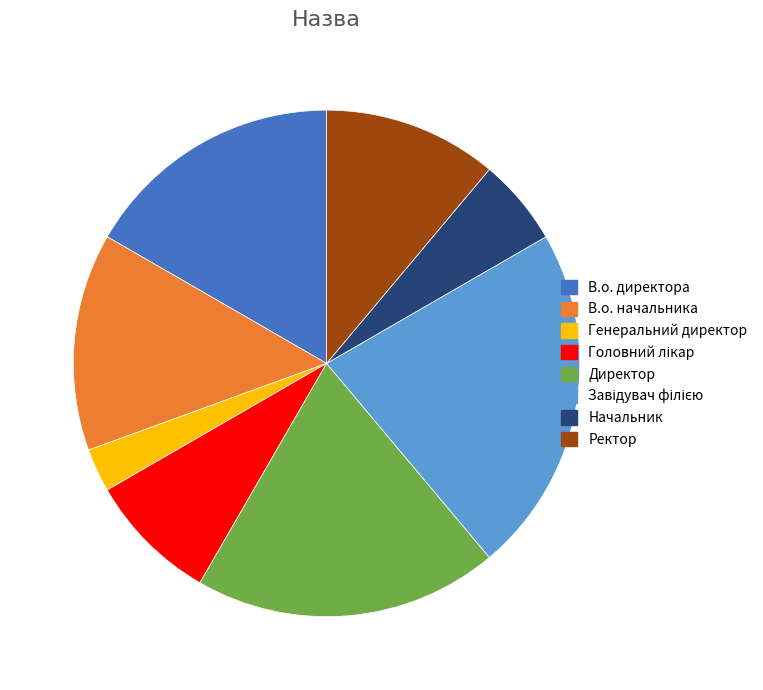

Is it true that Начальник is 11% of the pie?

False